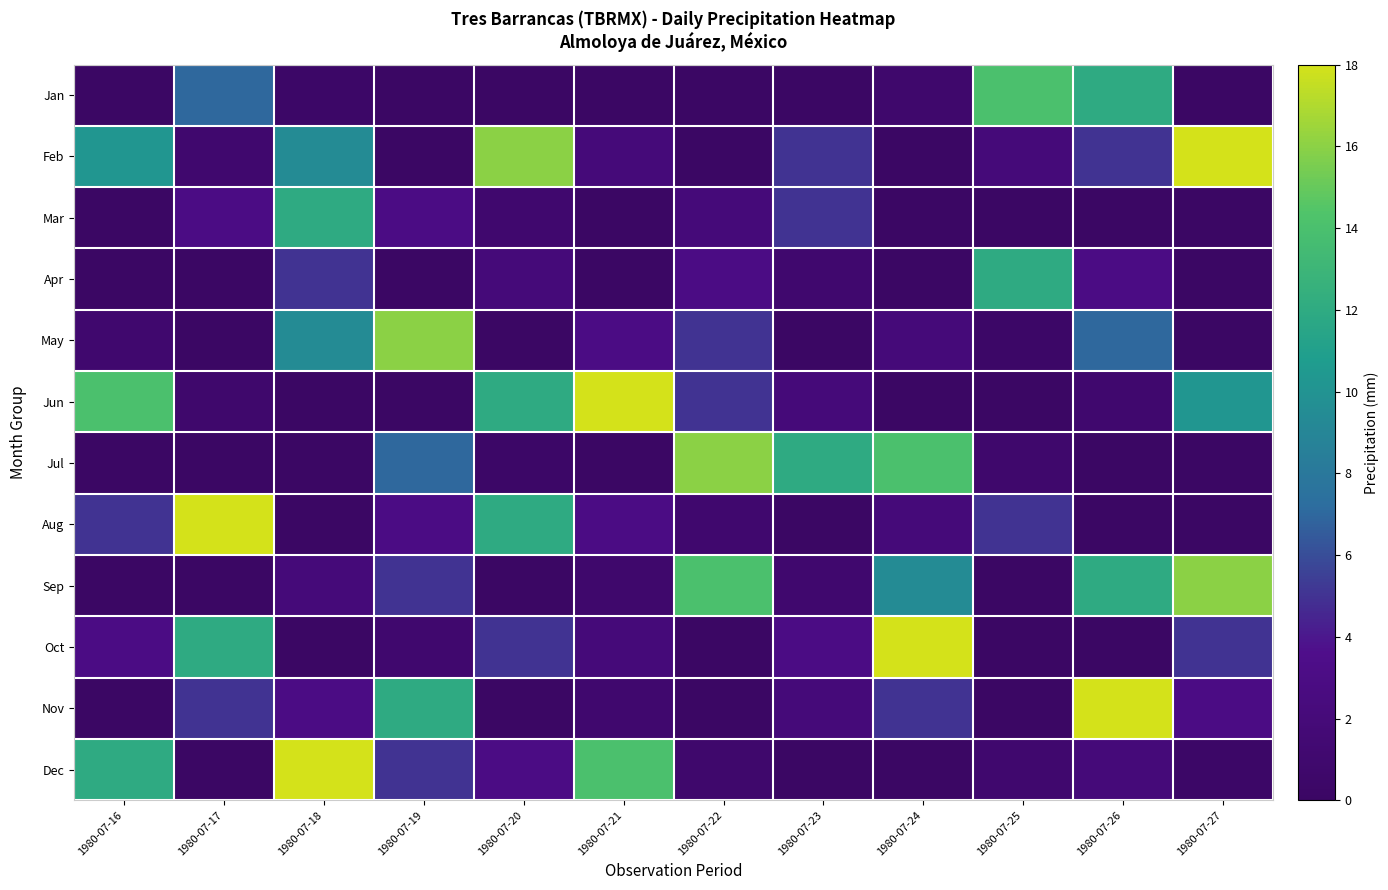

What is the difference between the highest and lowest values at 1980-07-24?

18.0